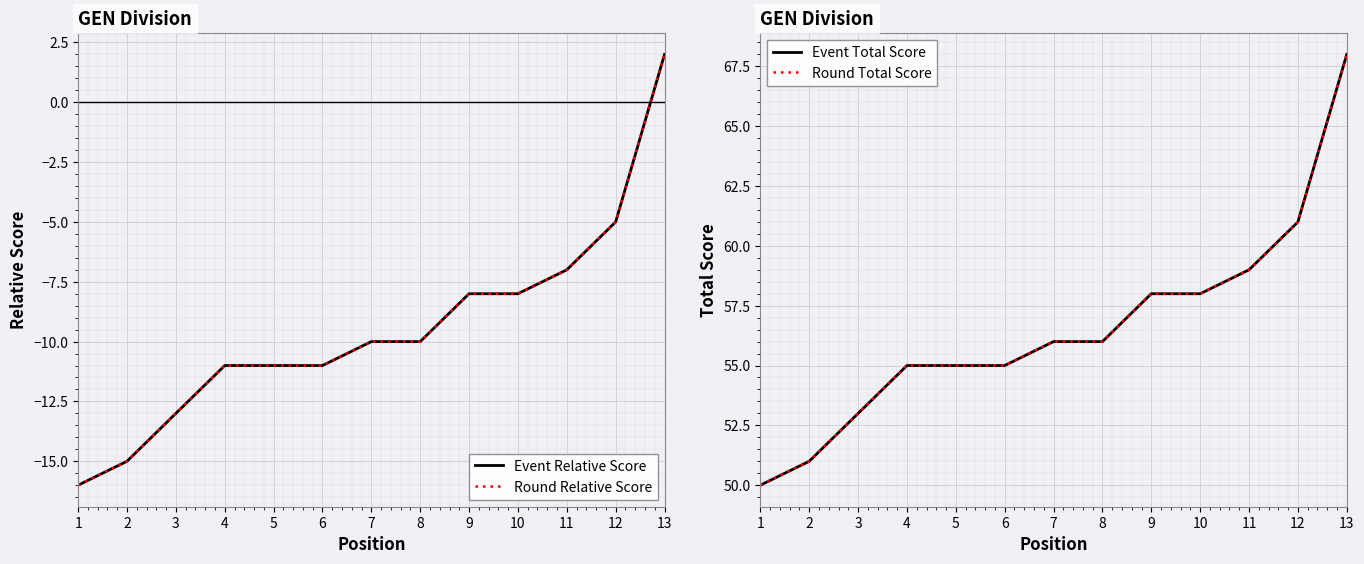

True or false: Round Total Score and Event Relative Score intersect in this chart.

False